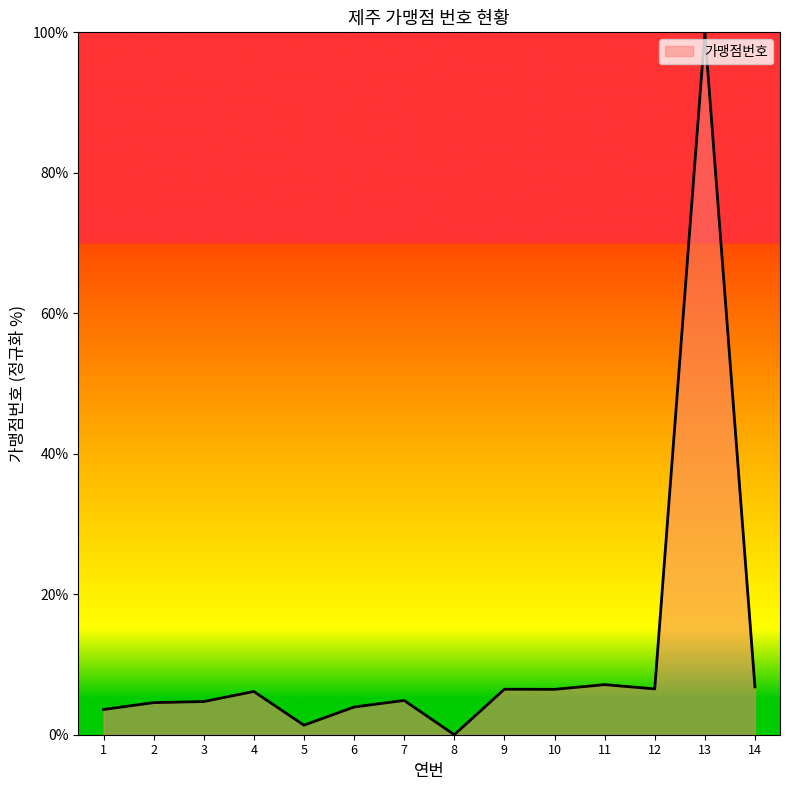

What is the ratio of the value at 14 to the value at 9?

1.1